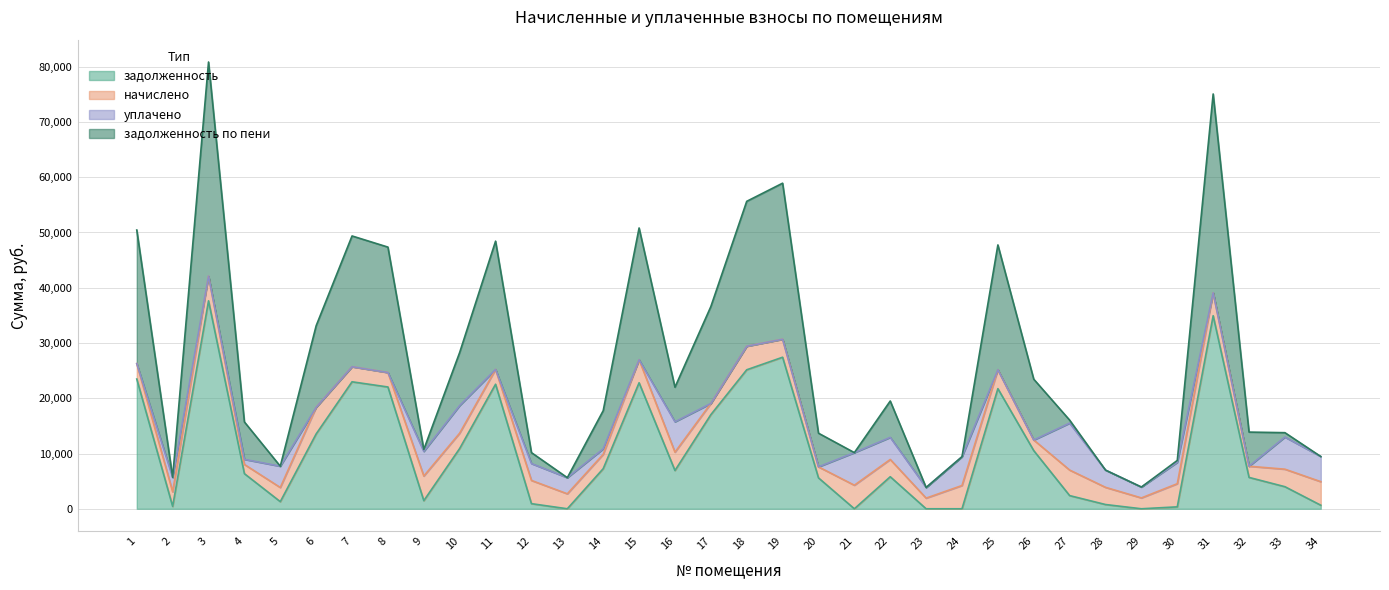

How many interior local valleys does the задолженность по пени series have?

8